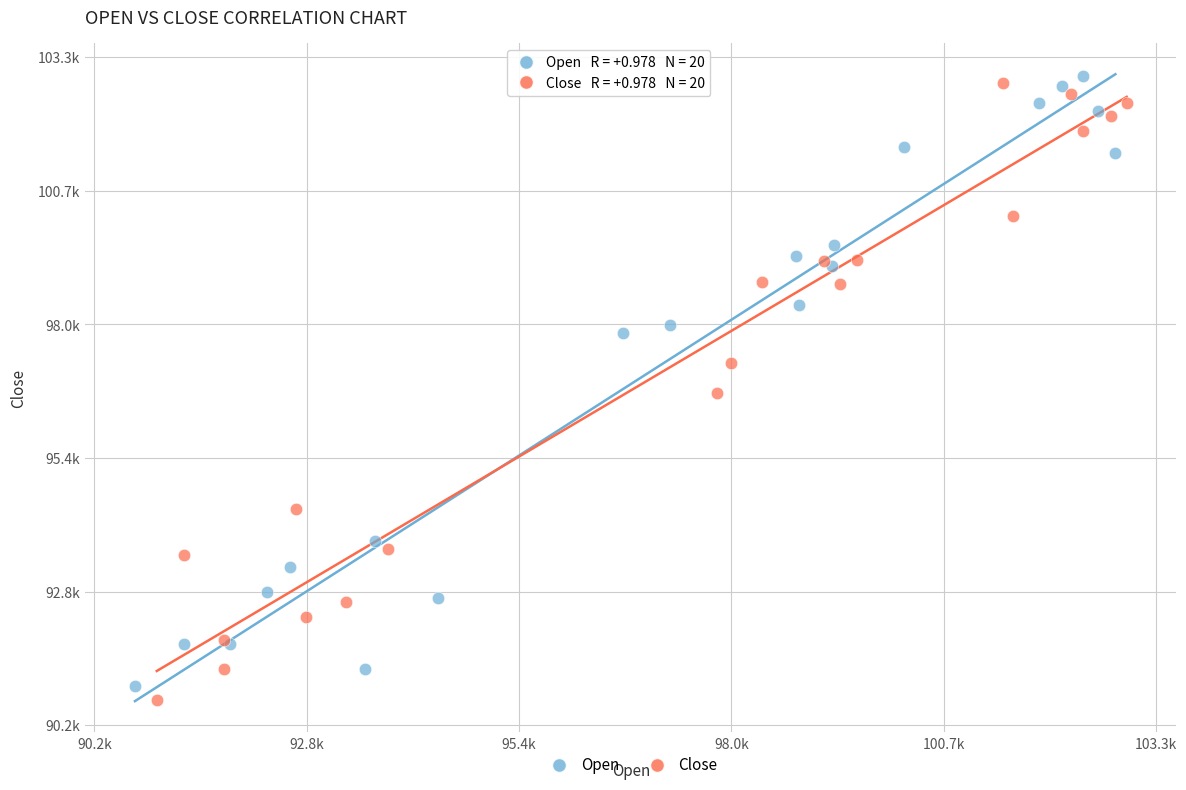

What are all the series names shown in the legend?

Open, Close